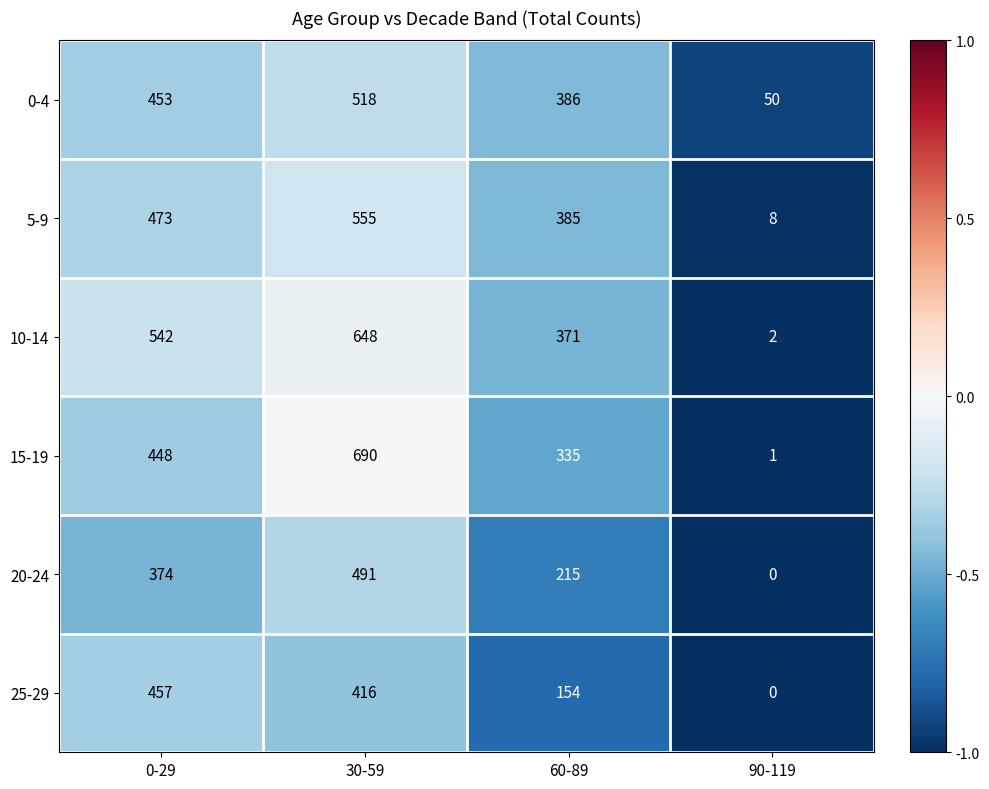

Which series has the largest total across all categories?

10-14